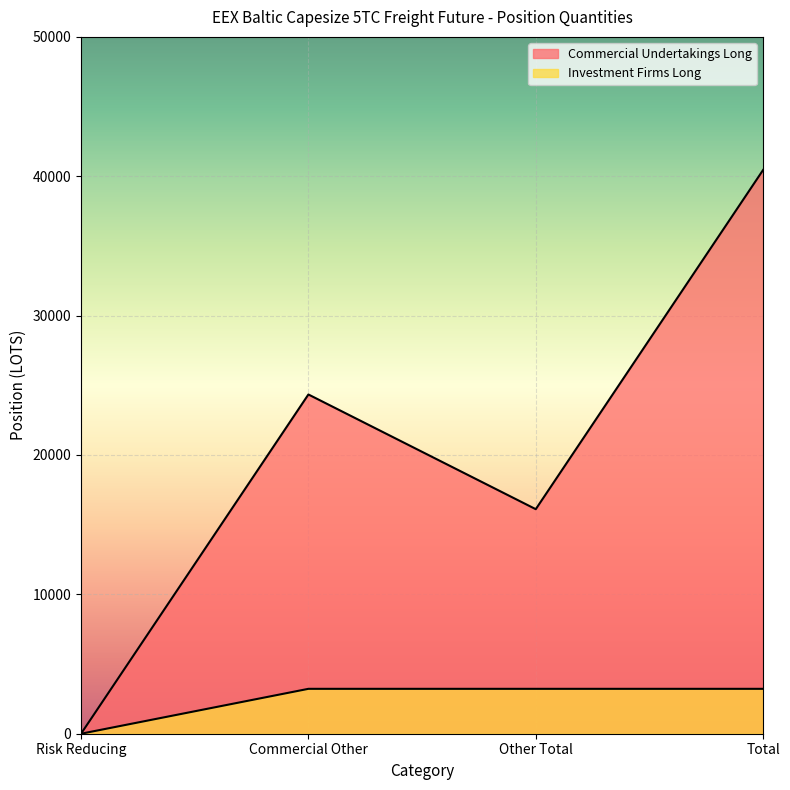

At which category does the chart reach its peak across all series?

Total